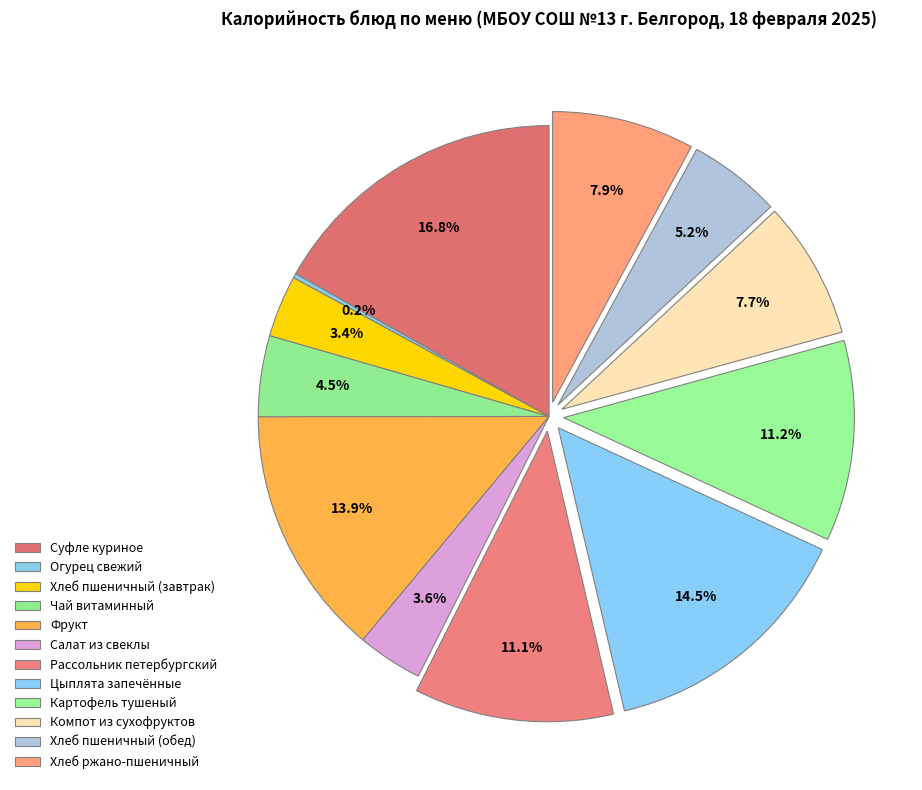

Which slice is the largest?

Суфле куриное